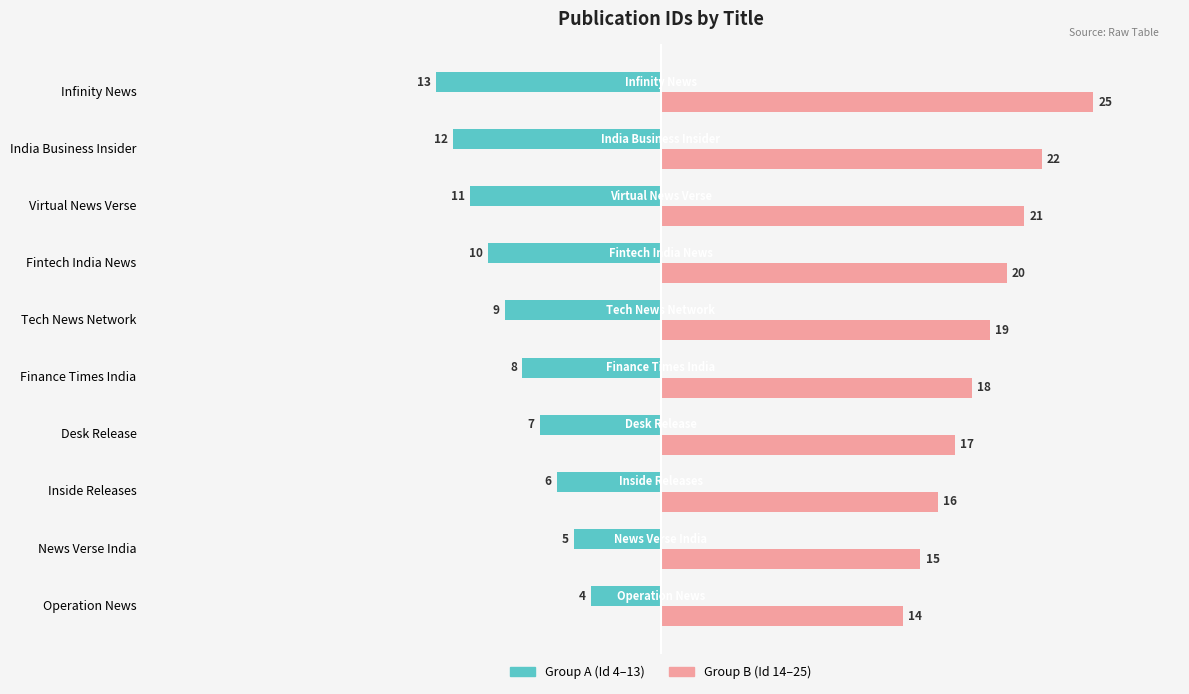

The Group B (Id 14–25) series shows 11 at Virtual News Verse. True or false?

False